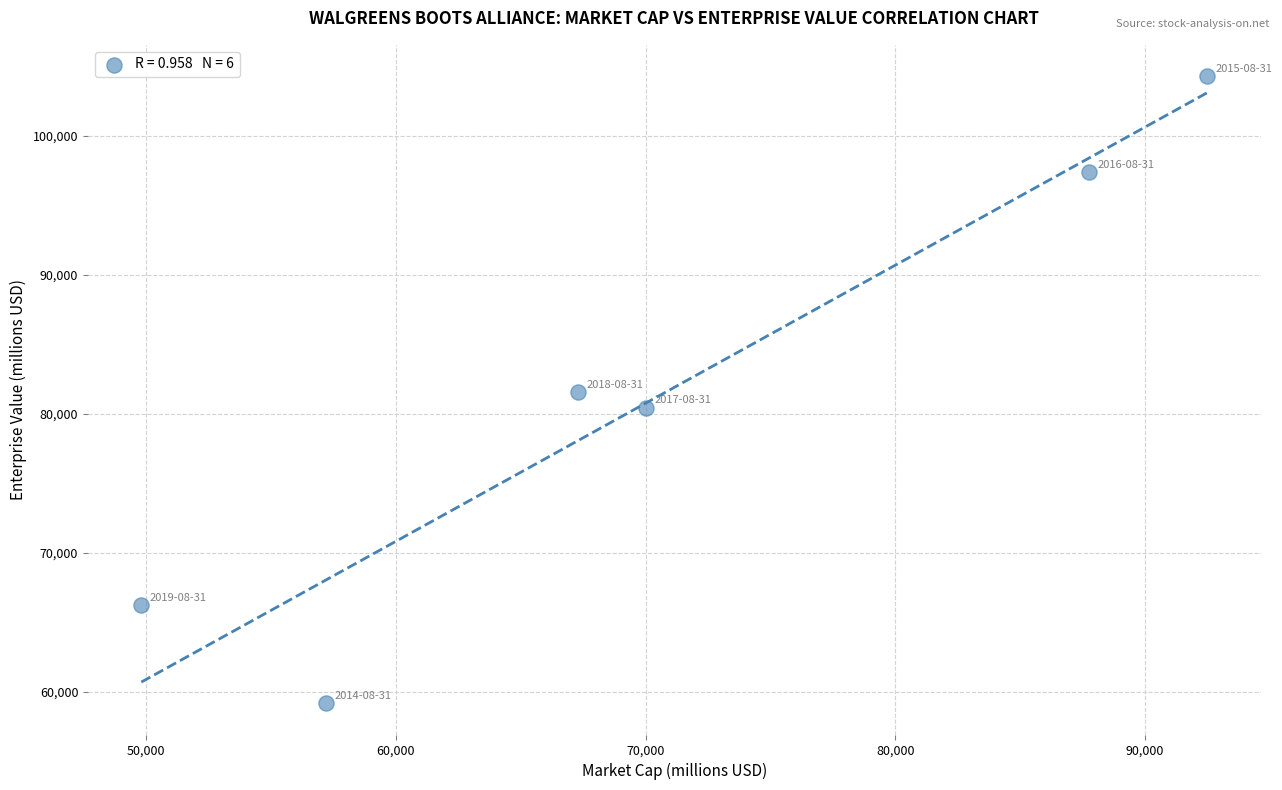

What is the average Y value?

81533